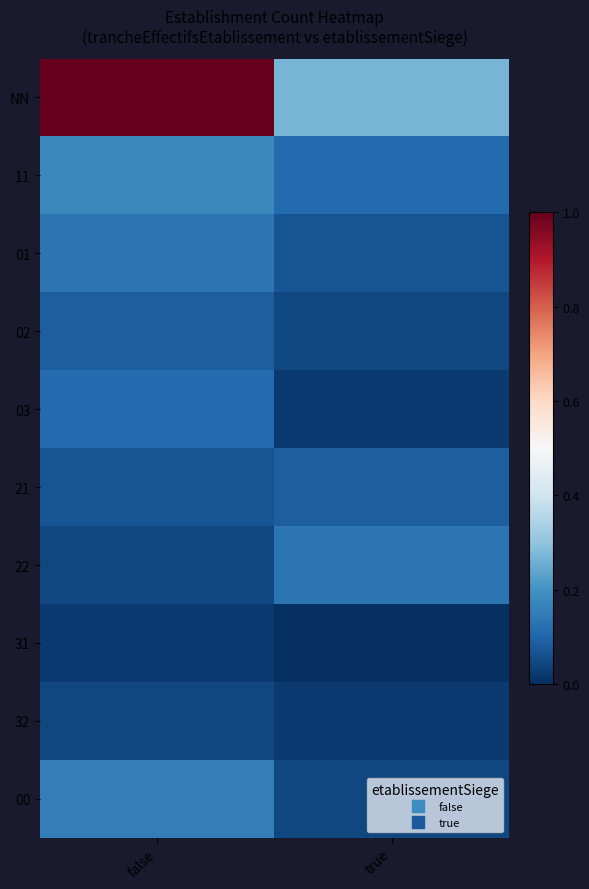

Rank the series by their maximum value, from highest to lowest.

NN, 11, 00, 01, 22, 03, 02, 21, 32, 31